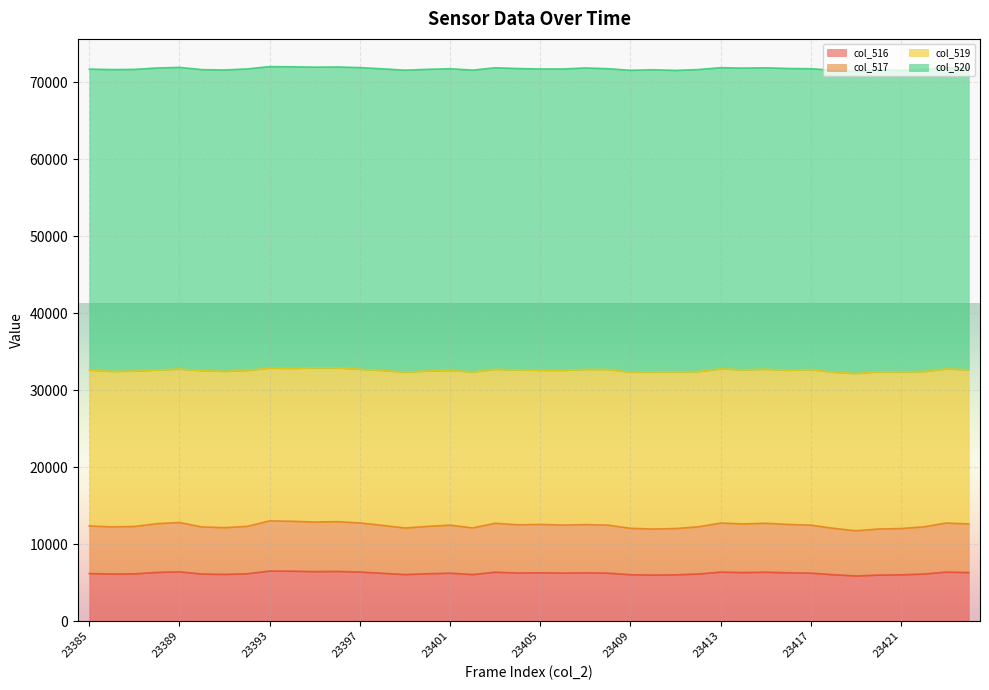

What is the difference between the second highest and second lowest values in the col_517 series?

1005